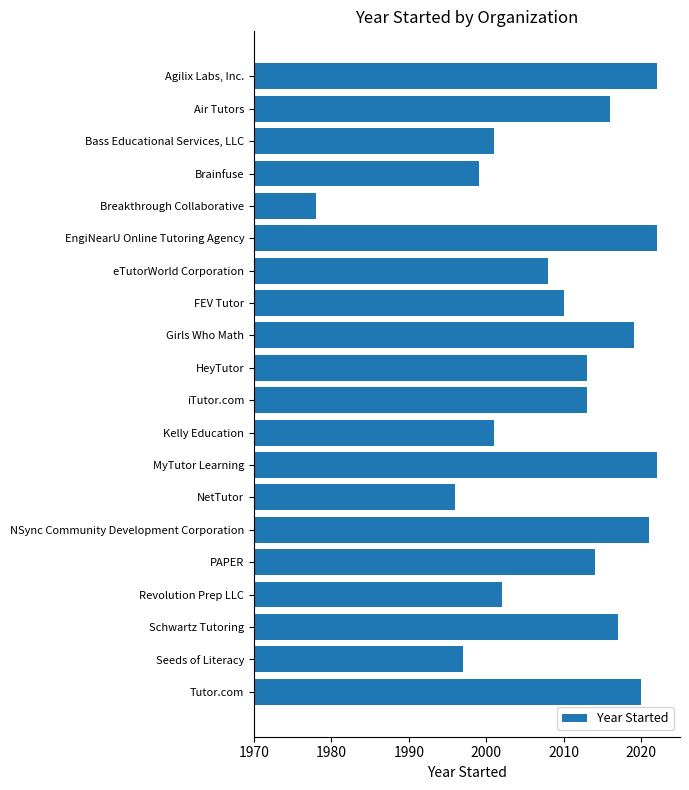

The value at Tutor.com is 2020. True or false?

True